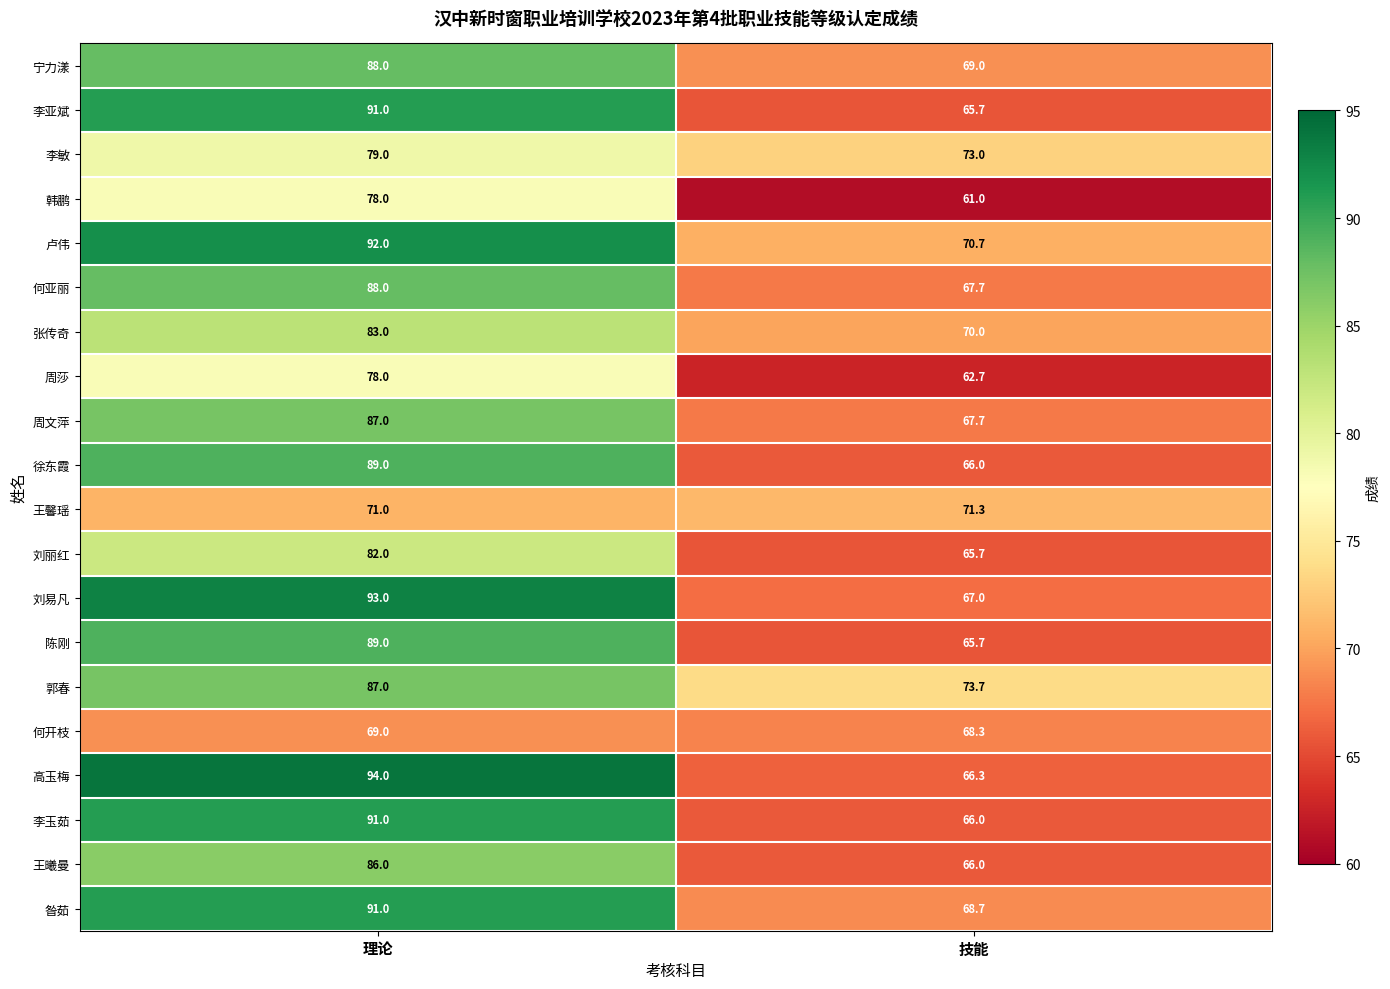

How many values in the 高玉梅 series are below 94?

1